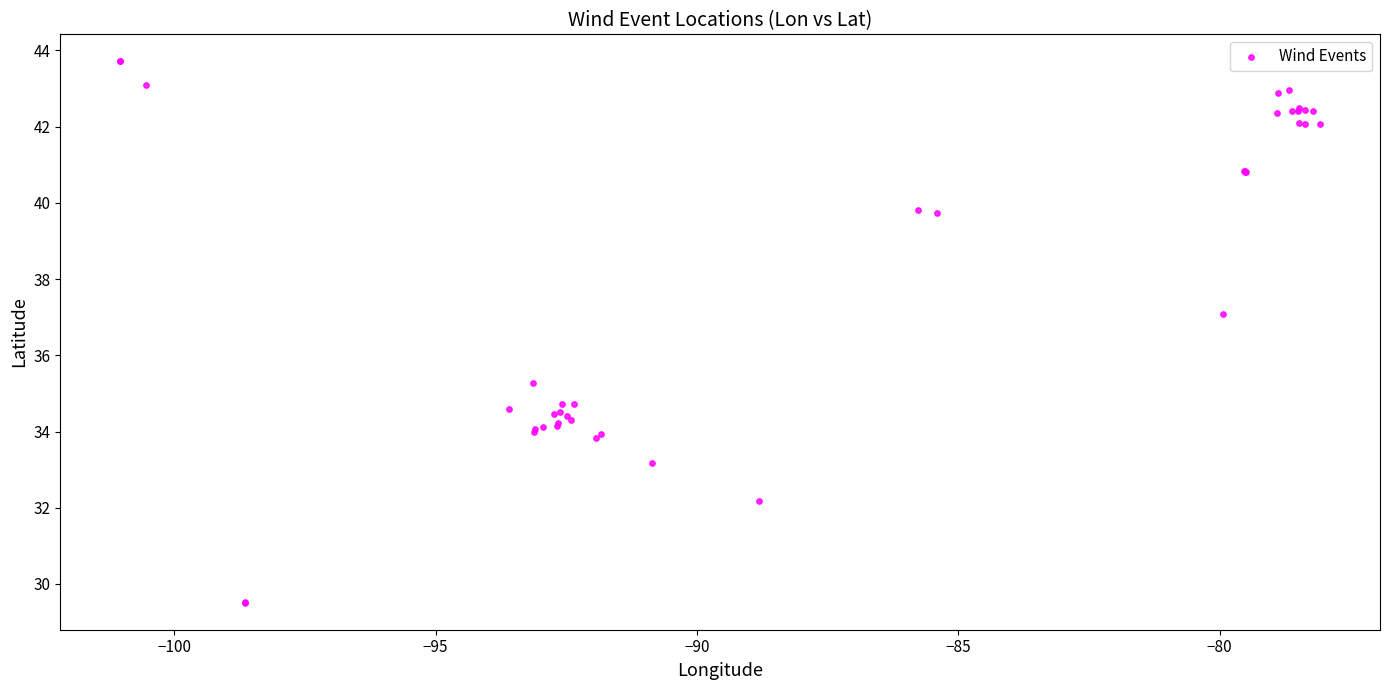

What Y value in the scatter plot is closest to 36?

35.3